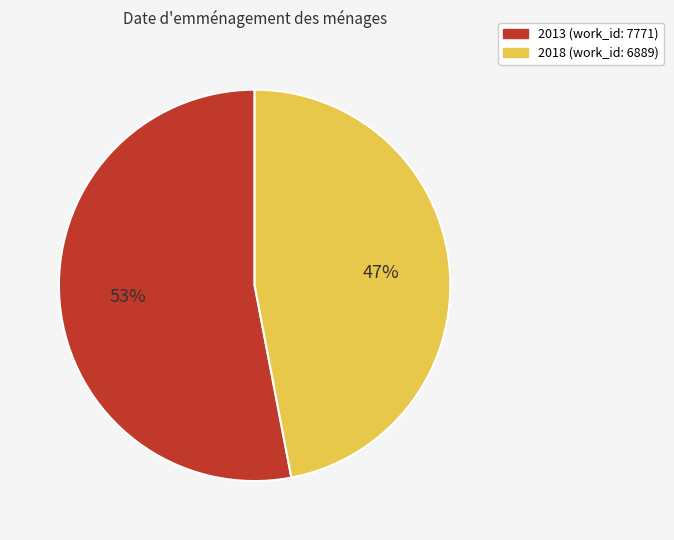

To the nearest percent, what percentage of the pie is 2018 (work_id: 6889)?

47%